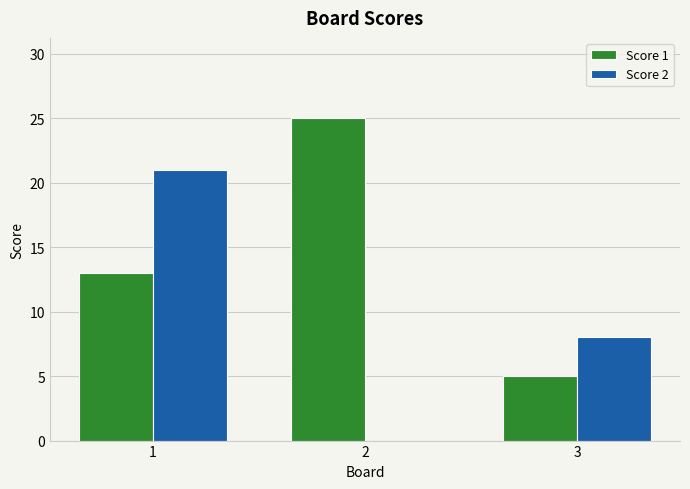

The Score 1 series shows 13 at 1. True or false?

True